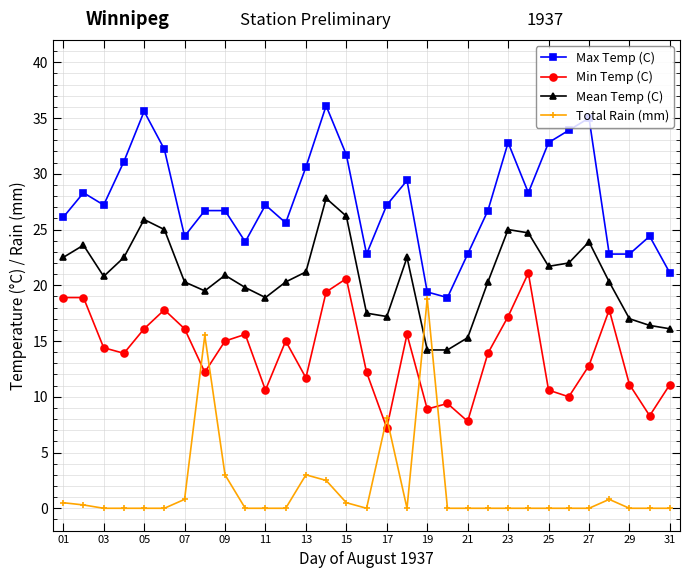

What is the average value of the Total Rain (mm) series?

1.7